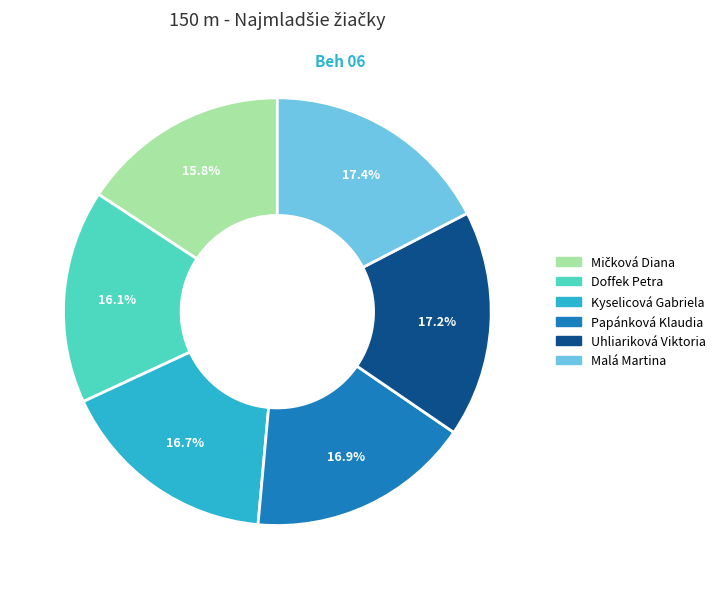

Does any single category account for the majority?

No